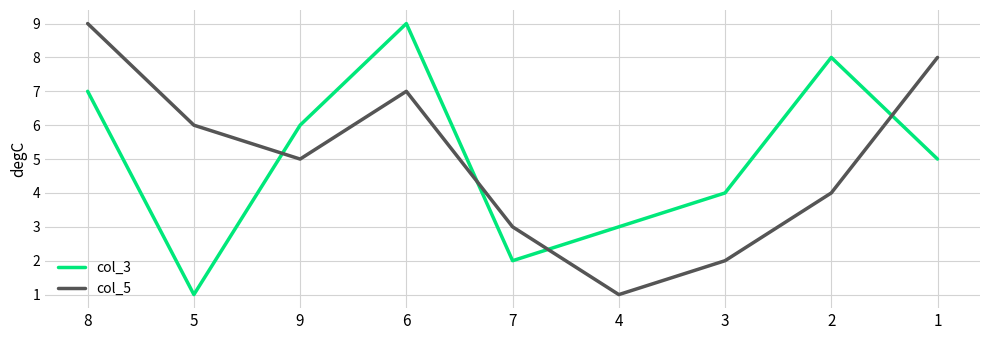

At which category does col_3 reach its first local peak?

6